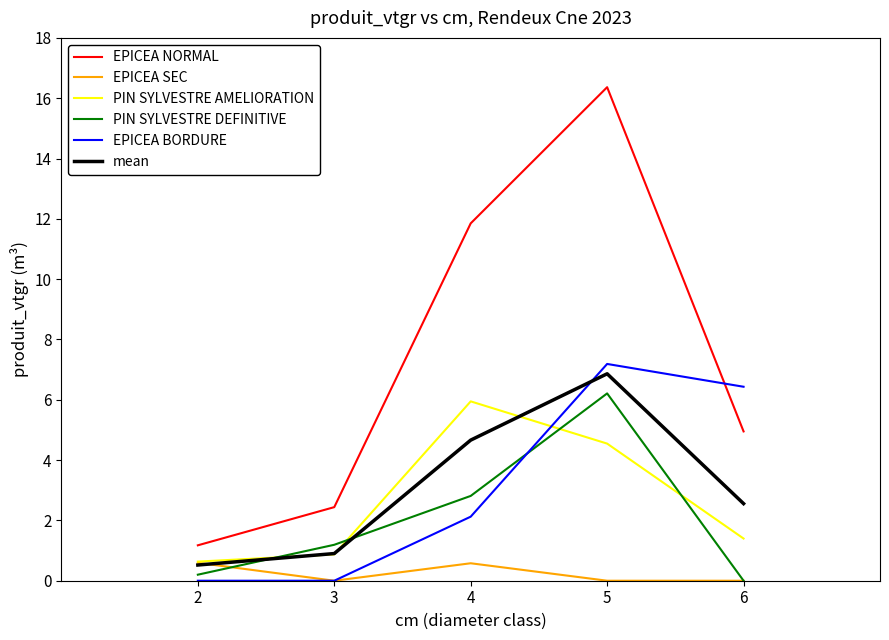

Is it true that PIN SYLVESTRE DEFINITIVE equals 2.8 at 4?

True